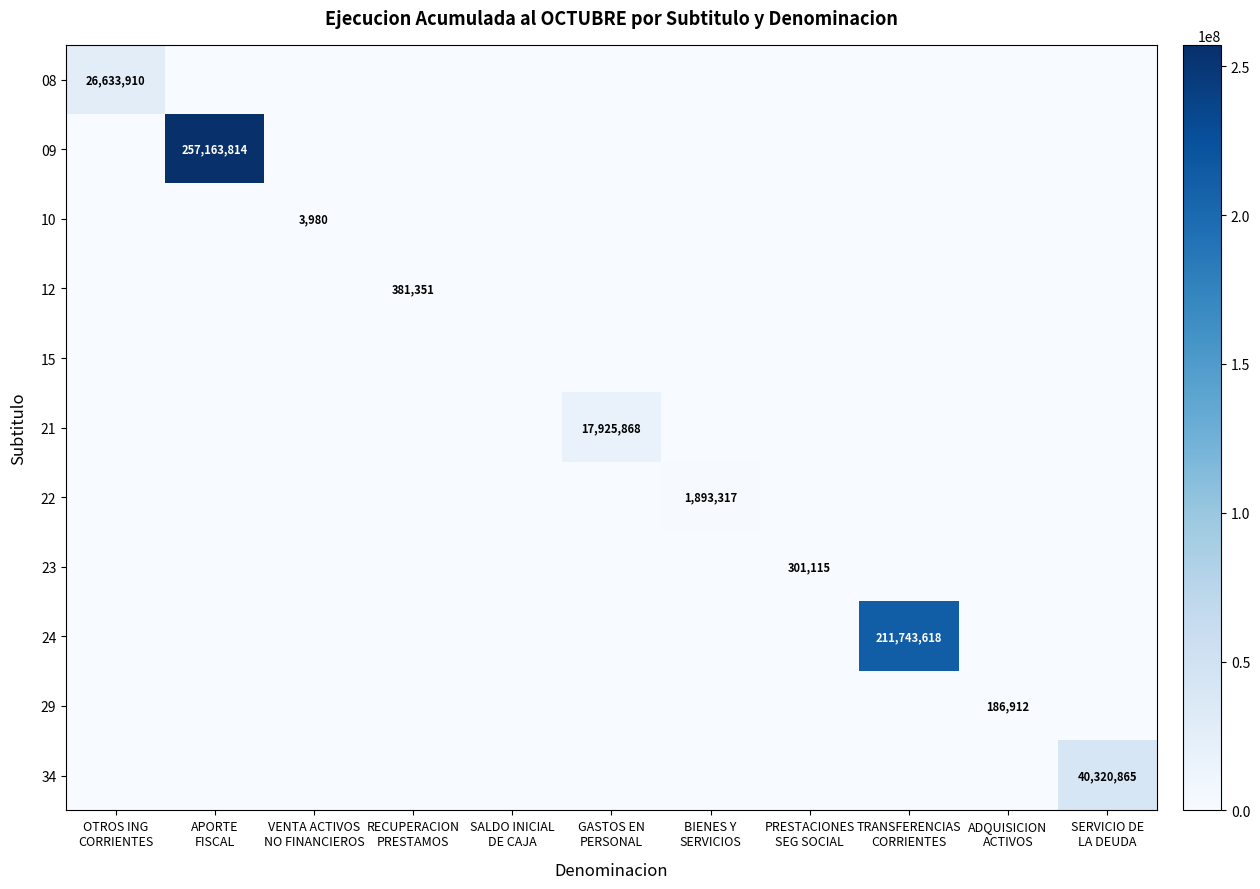

Which series changed the most between OTROS ING CORRIENTES and SALDO INICIAL DE CAJA?

08